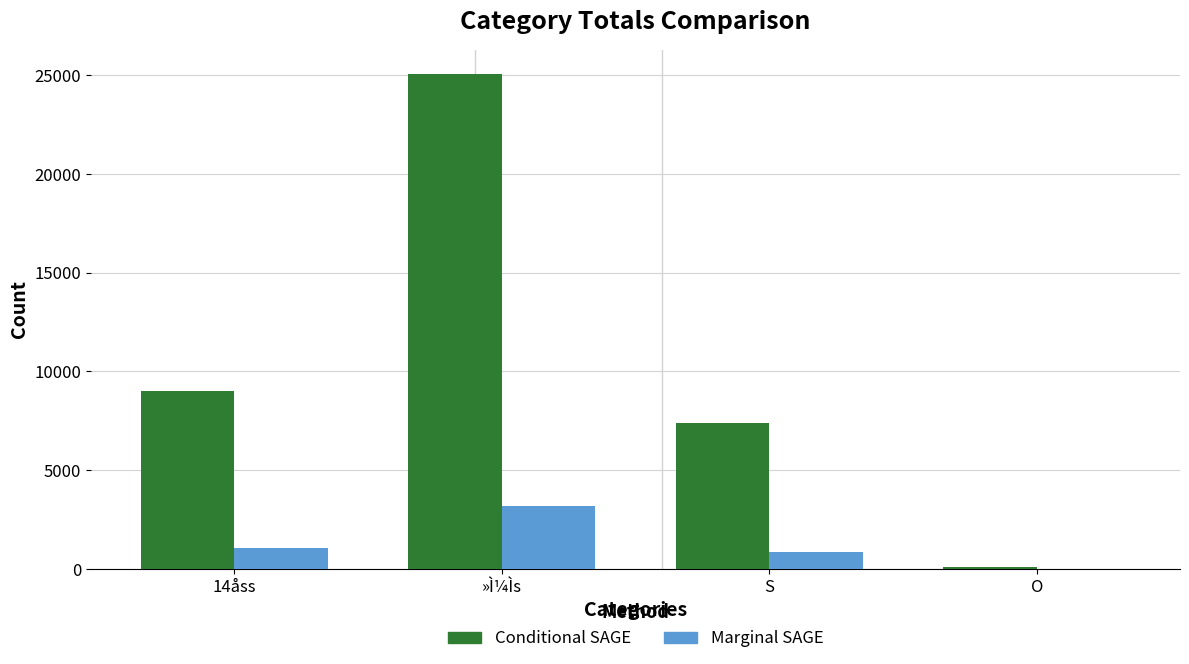

What is the sum of all Marginal SAGE values?

5123